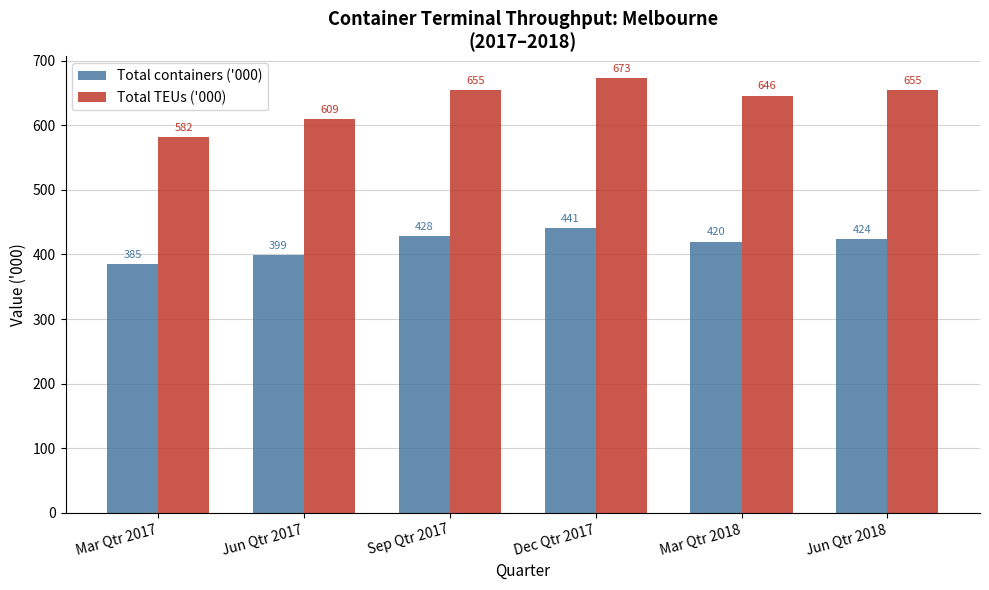

List the series in order of their peak value, highest first.

Total TEUs ('000), Total containers ('000)